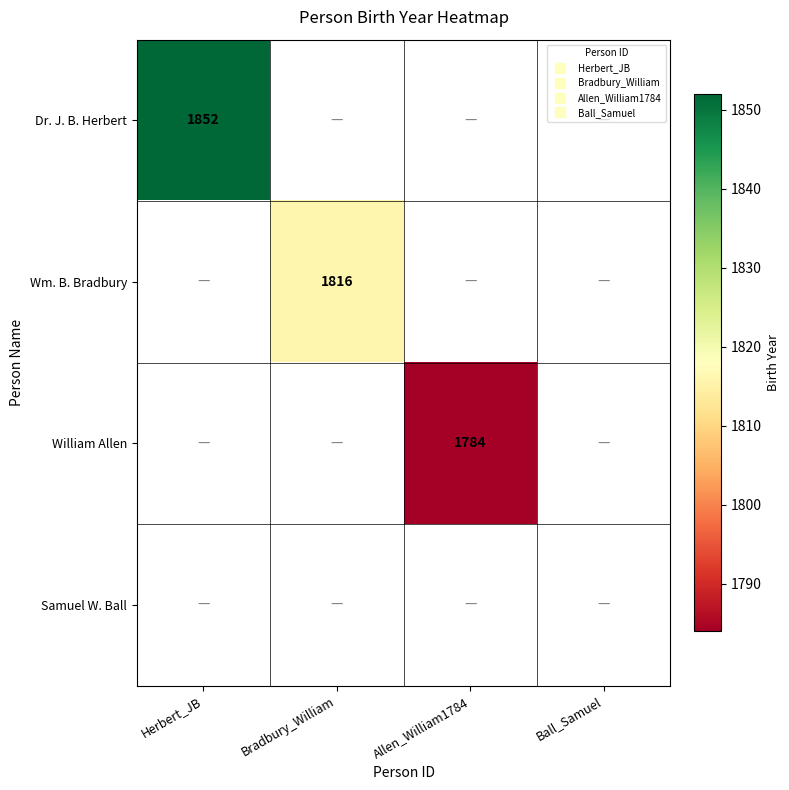

What is the minimum value shown in the chart?

1784.0